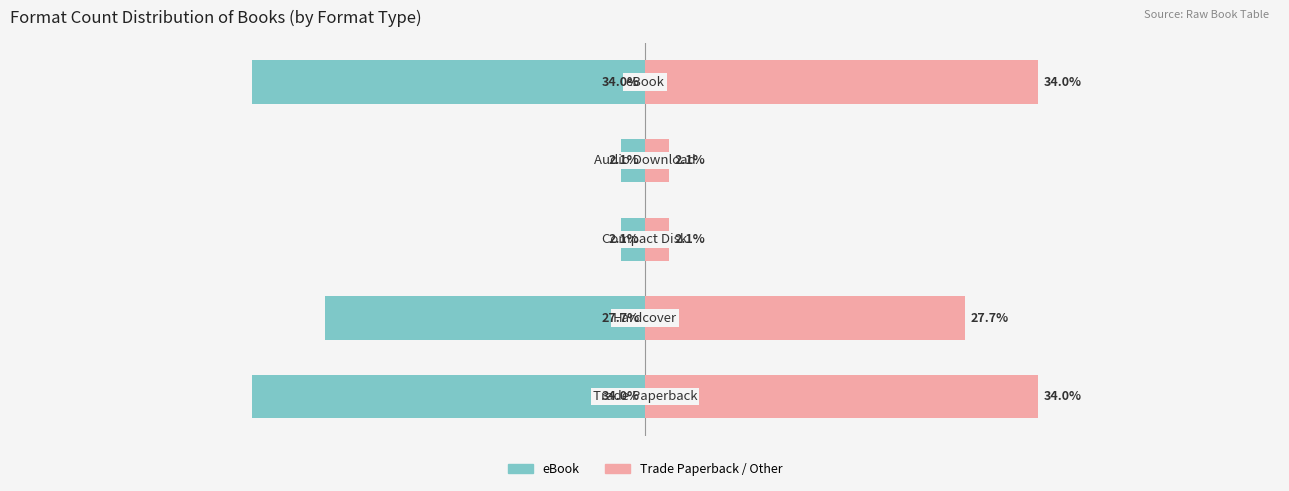

What is the difference between the second highest and second lowest values in the Trade Paperback / Other series?

31.9